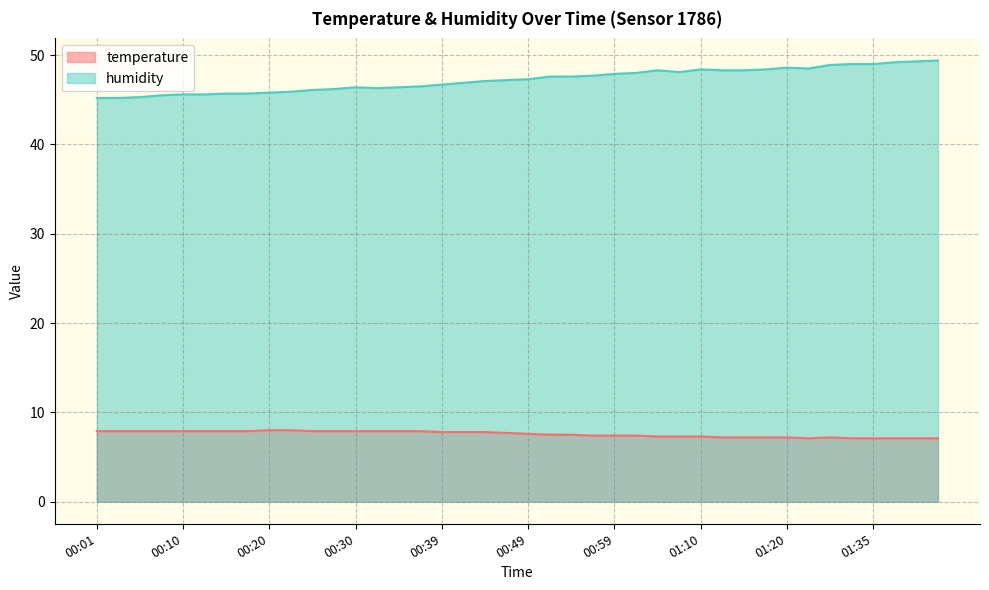

What is the label of the 21st point from the left?

00:49